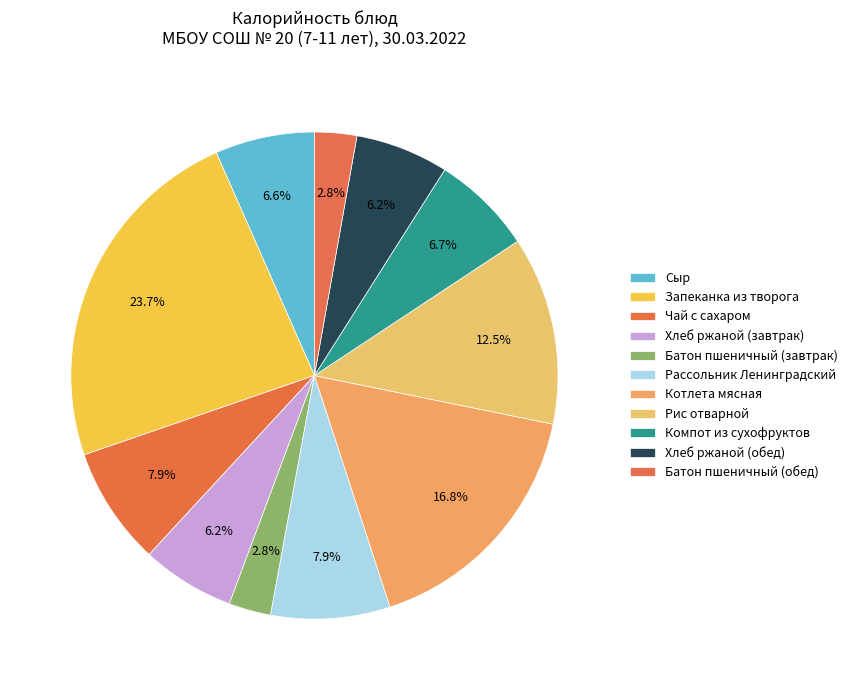

Is it true that Рис отварной is 5% of the pie?

False